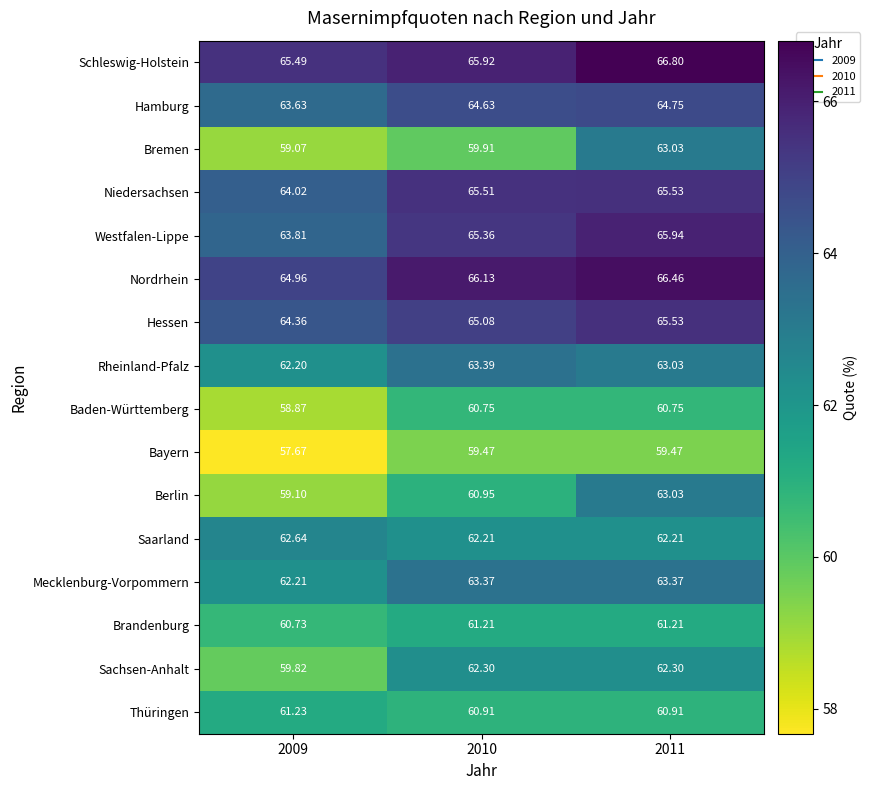

What is the difference between the highest and lowest values at 2009?

7.8